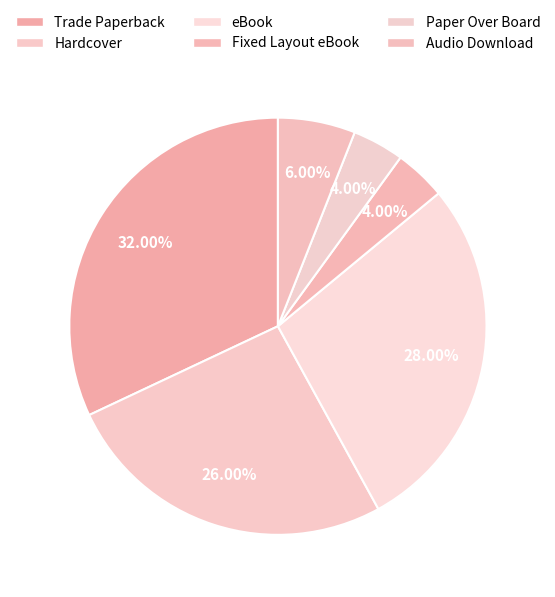

Is Hardcover the majority of the pie?

No